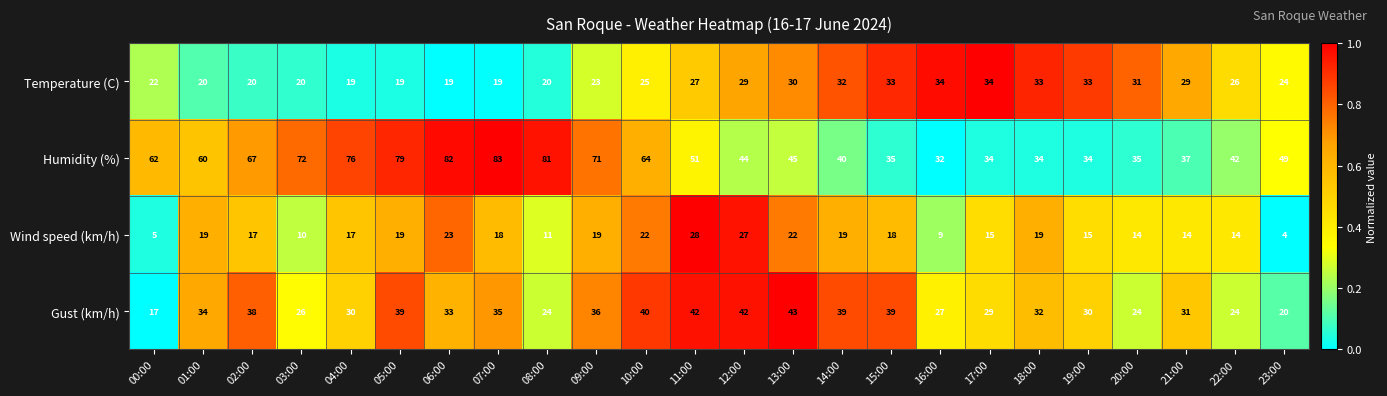

True or false: Humidity (%) has a value of 45 at 13:00.

True